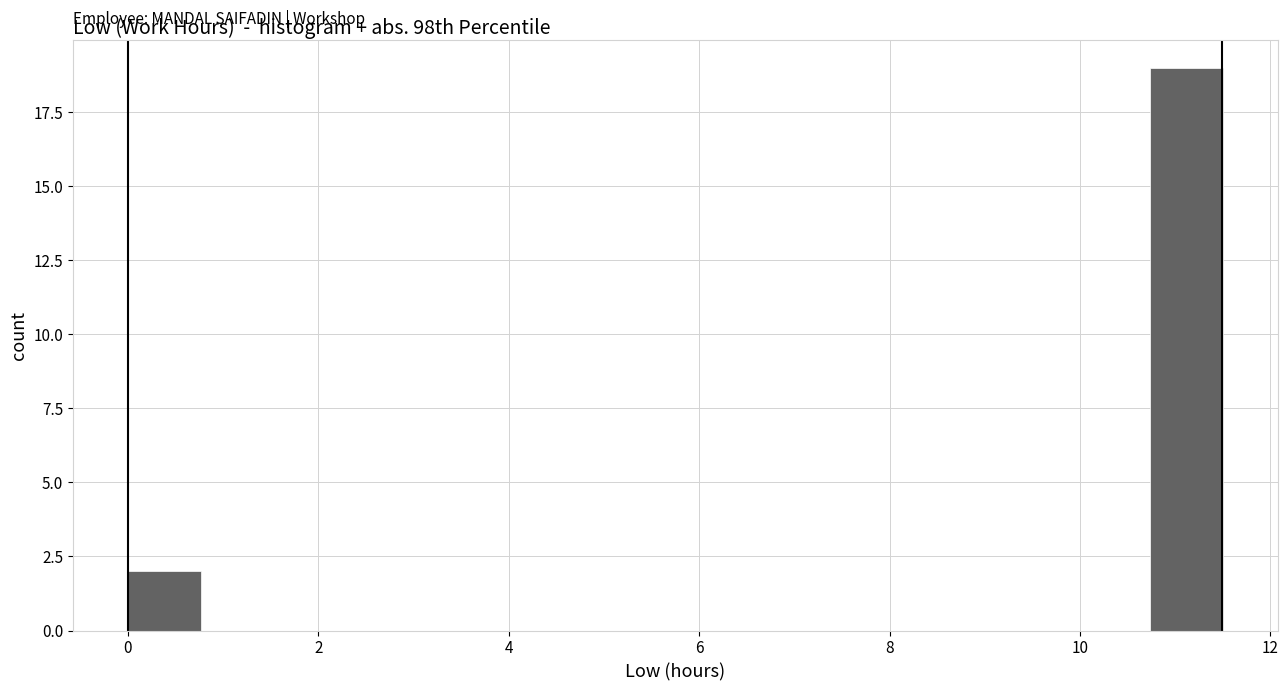

Around what value on the x-axis is the tallest bar? Give the approximate position of its centre, as read against the axis.

11.2